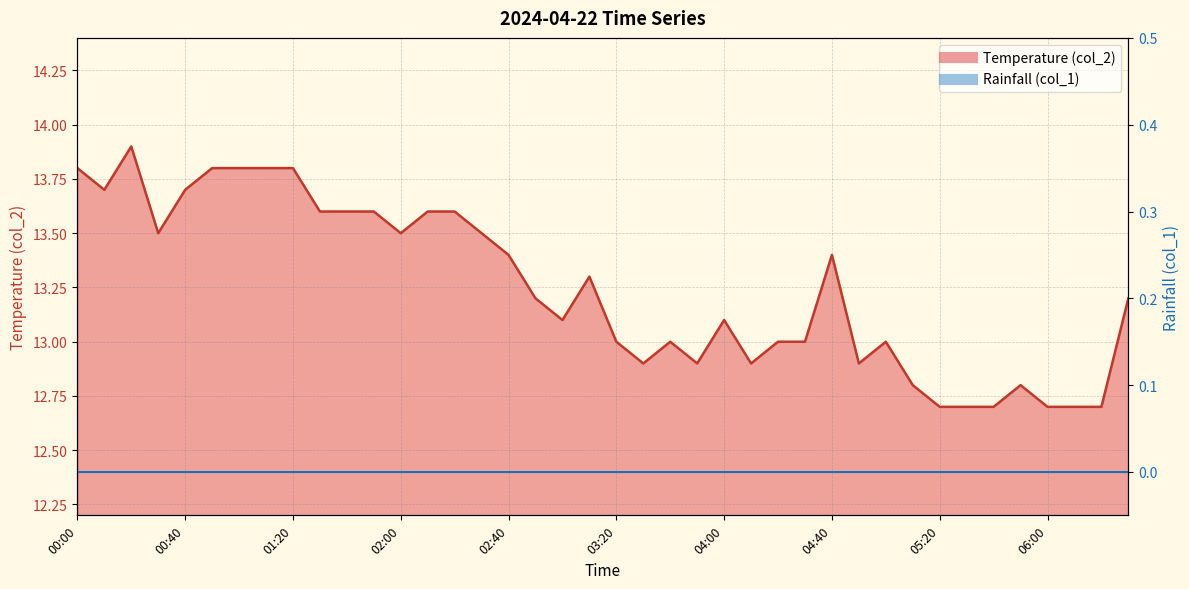

Rank the categories by value from lowest to highest.

05:20, 05:30, 05:40, 06:00, 06:10, 06:20, 05:10, 05:50, 03:30, 03:50, 04:10, 04:50, 03:20, 03:40, 04:20, 04:30, 05:00, 03:00, 04:00, 02:50, 06:30, 03:10, 02:40, 04:40, 00:30, 02:00, 02:30, 01:30, 01:40, 01:50, 02:10, 02:20, 00:10, 00:40, 00:00, 00:50, 01:00, 01:10, 01:20, 00:20